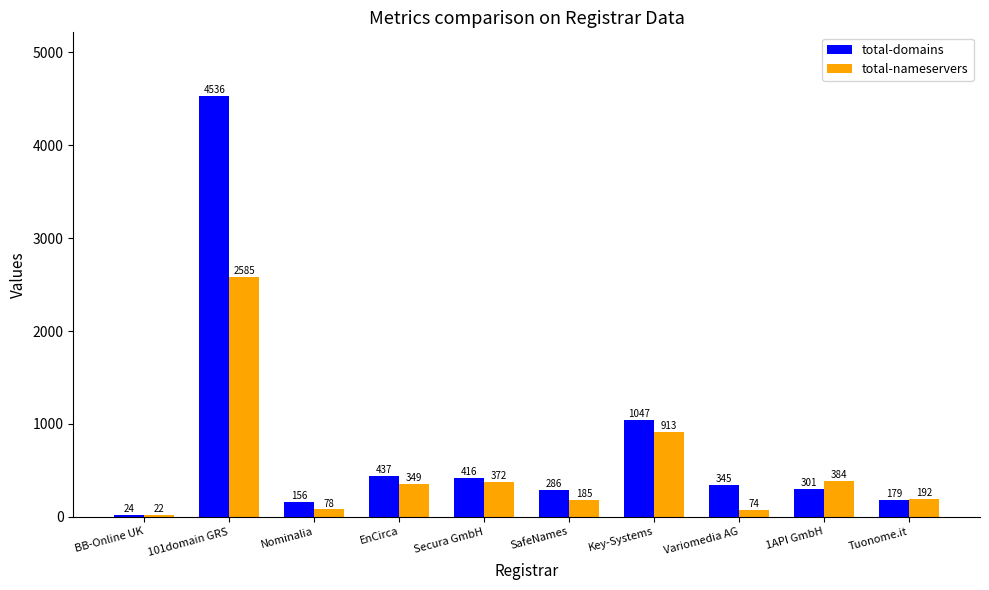

At which label is total-nameservers closest to 1303?

Key-Systems